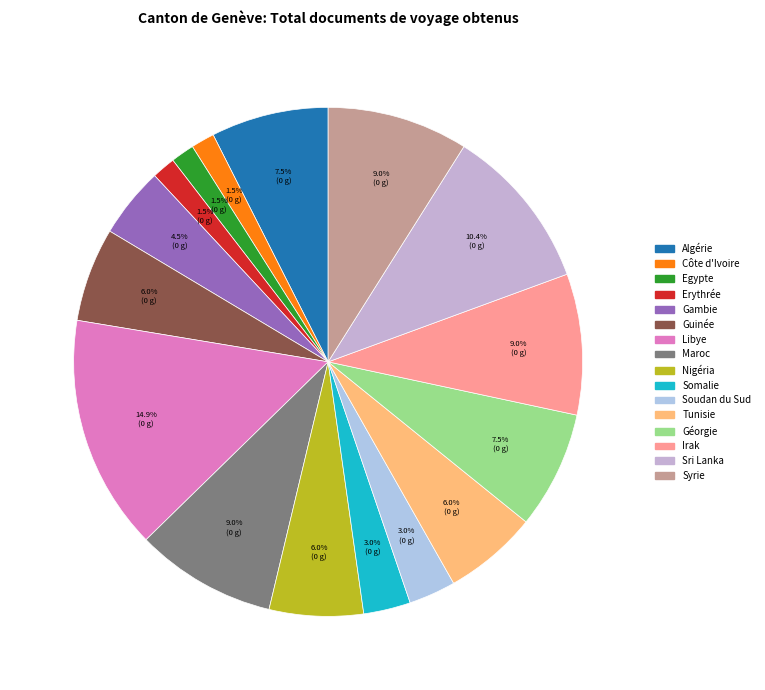

How many slices are in this pie chart?

16